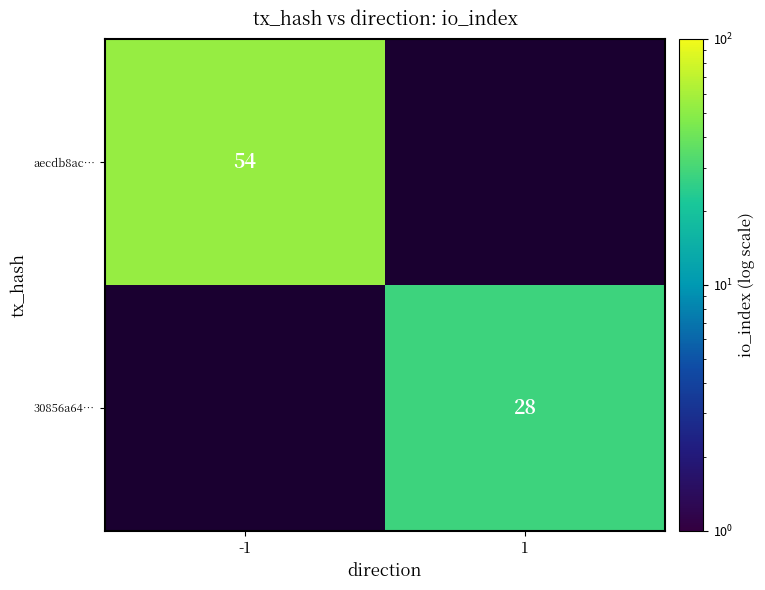

Is it true that 30856a64… equals 28 at 1?

True